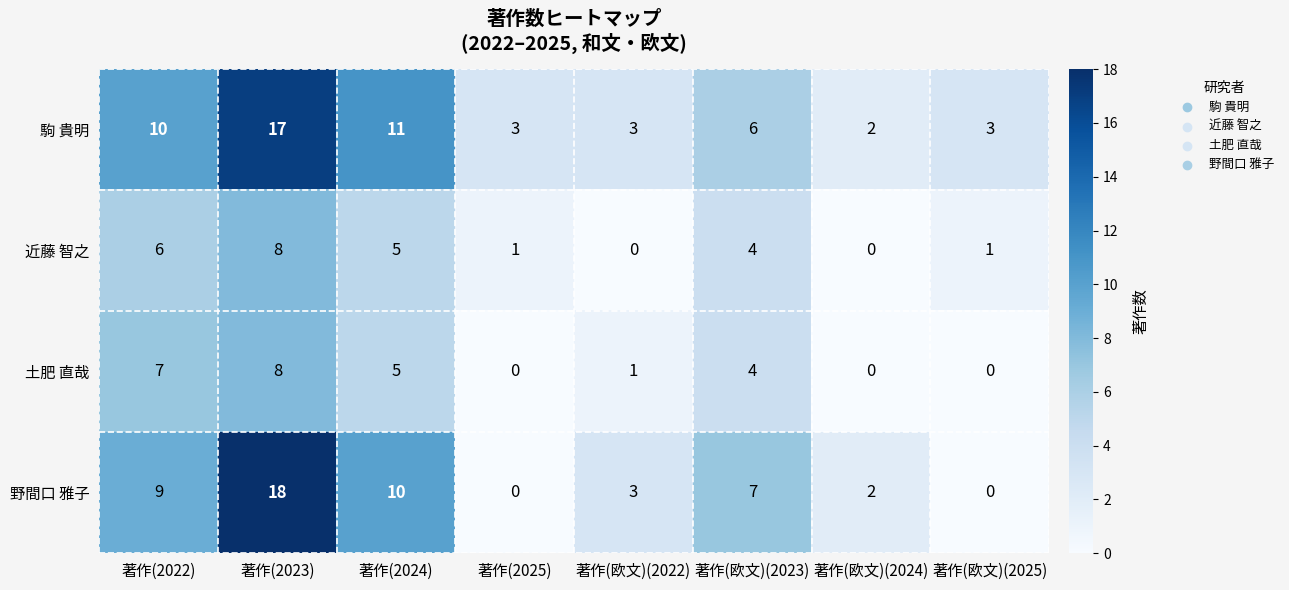

At which label does 近藤 智之 reach its peak?

著作(2023)